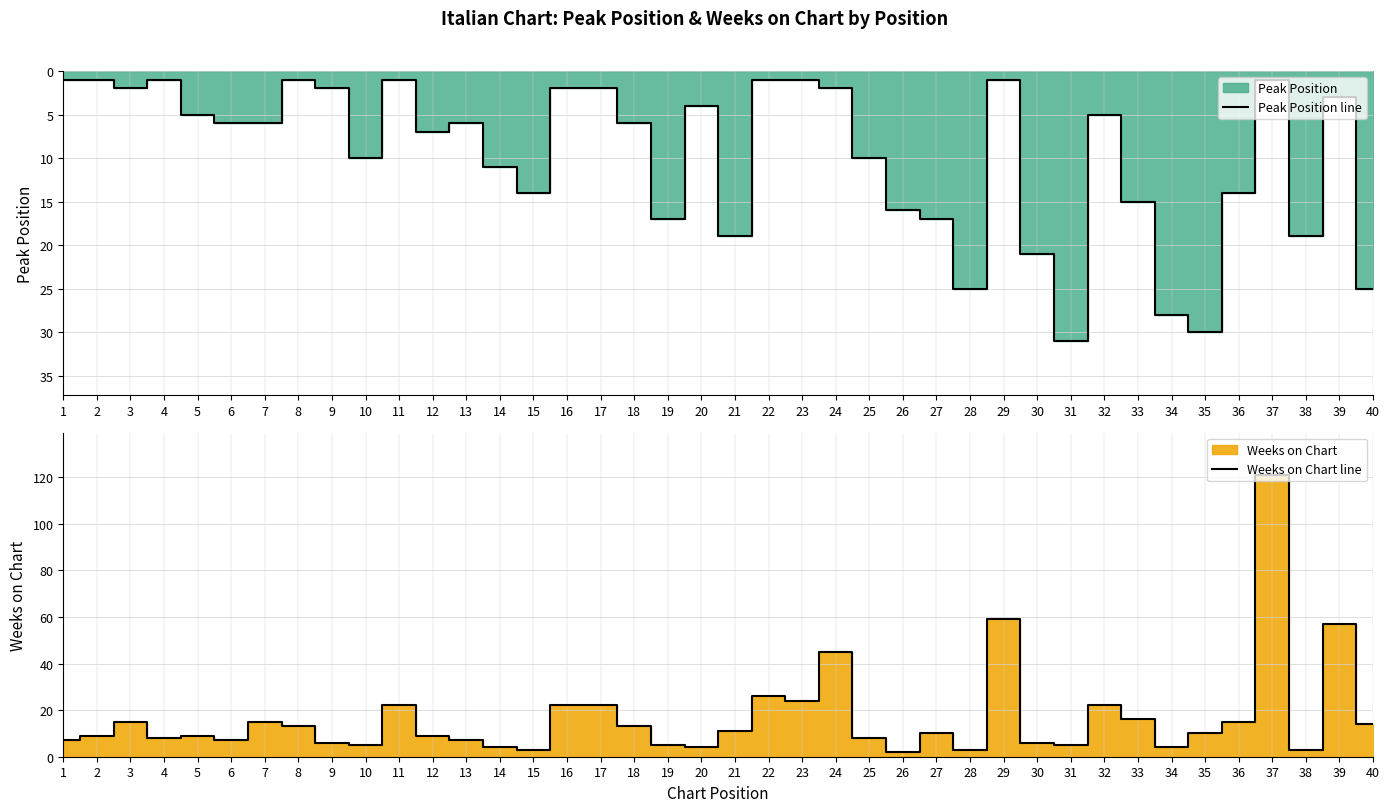

Which series has the largest range (max minus min)?

Weeks on Chart line